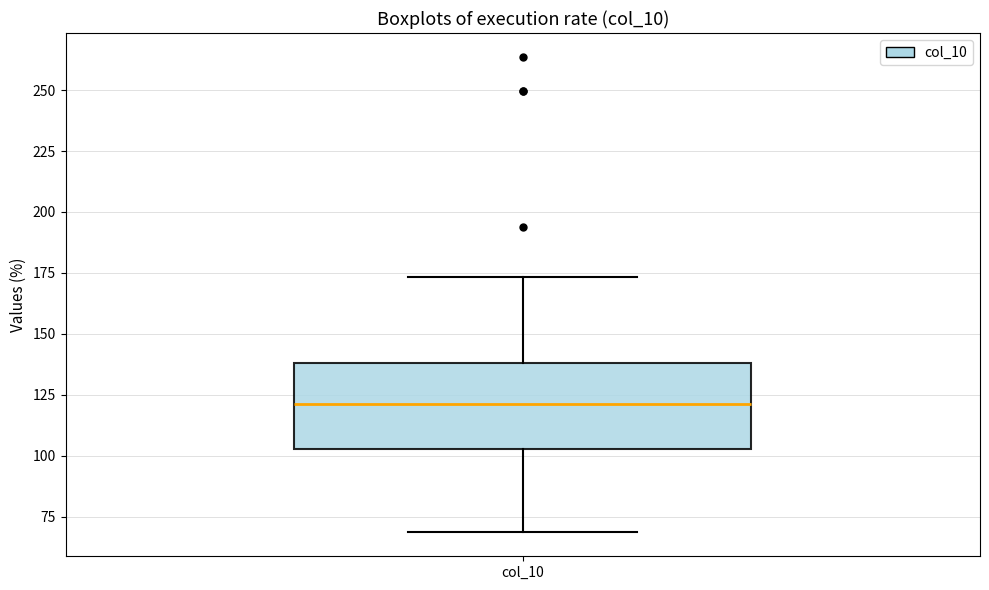

Where is the upper edge of the box for col_10 on the y-axis? The values are not printed on the chart, so give them approximately, as read against the axis.

140